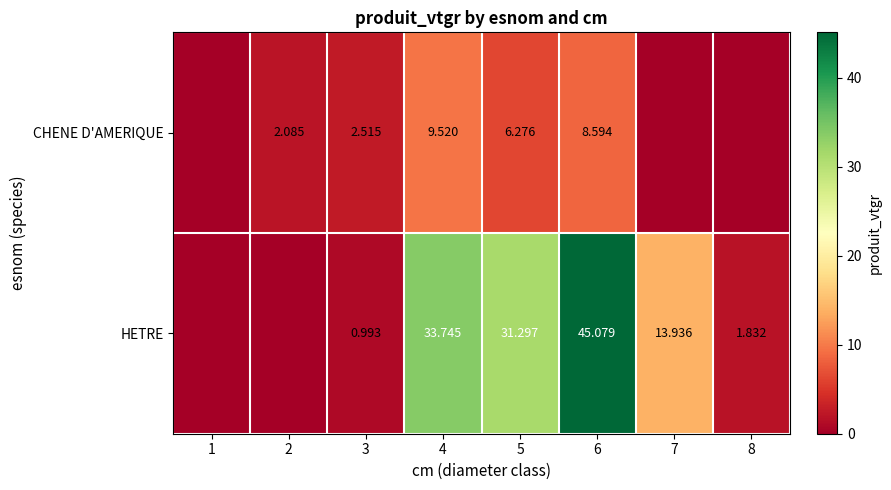

Rank the series at 6 from lowest to highest value.

CHENE D'AMERIQUE, HETRE